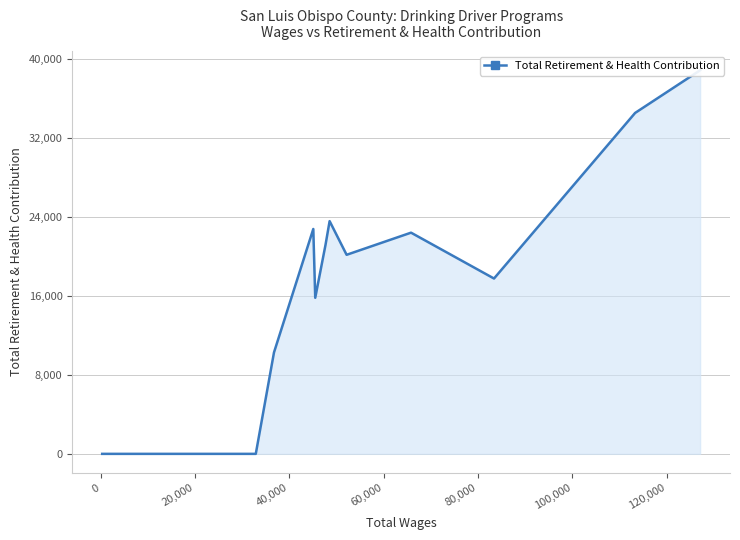

How many points are lower than both their immediate neighbors (excluding endpoints)?

3